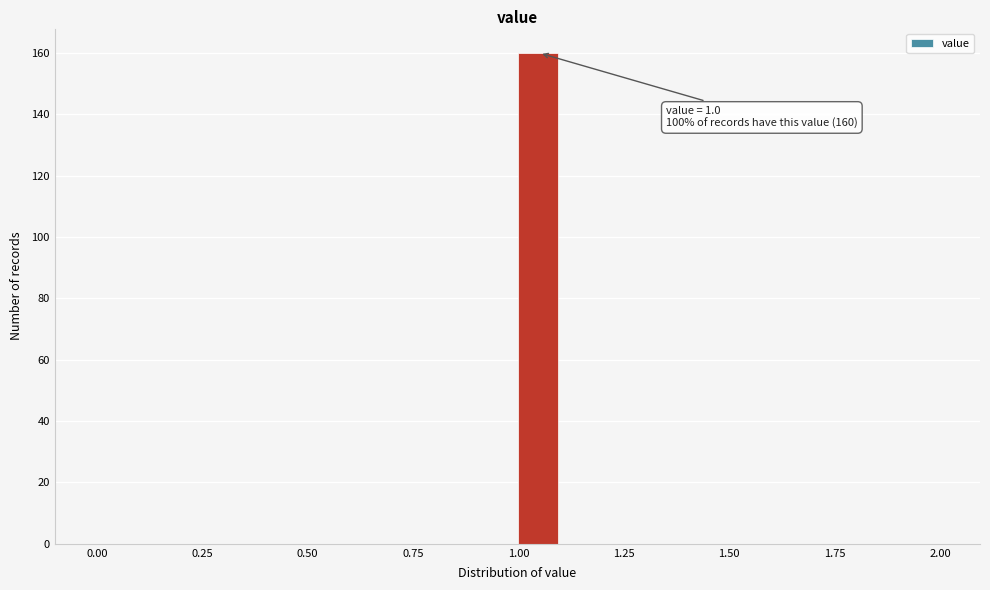

Read against the x-axis, roughly where is the centre of the tallest bar?

1.05